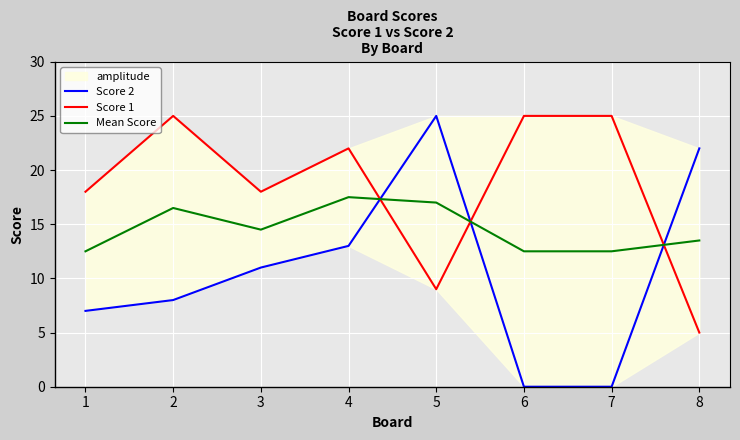

What is the maximum value for Mean Score?

17.5